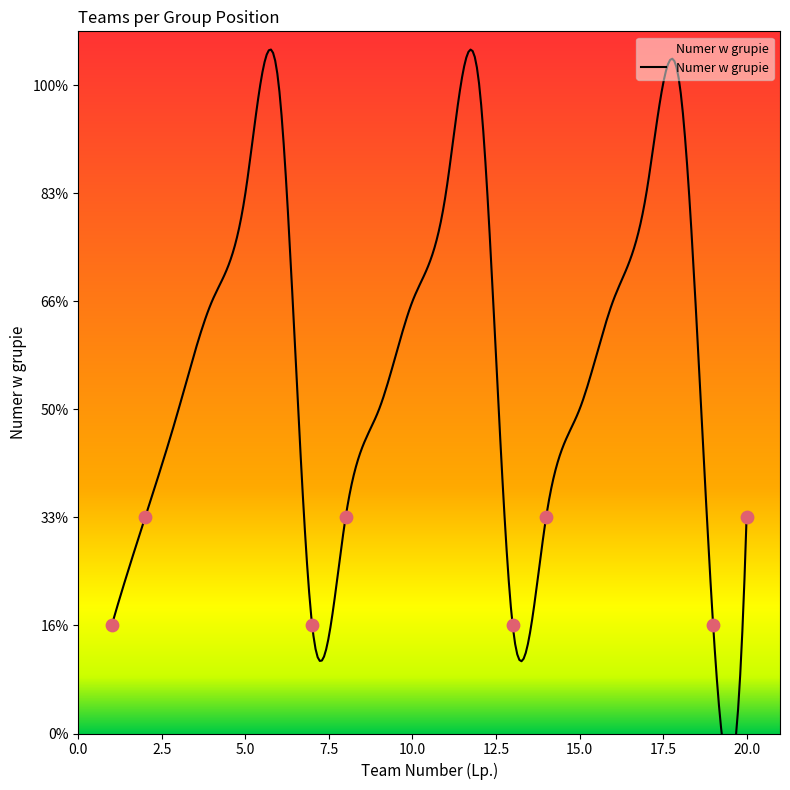

Between 14 and 17, which is larger?

17